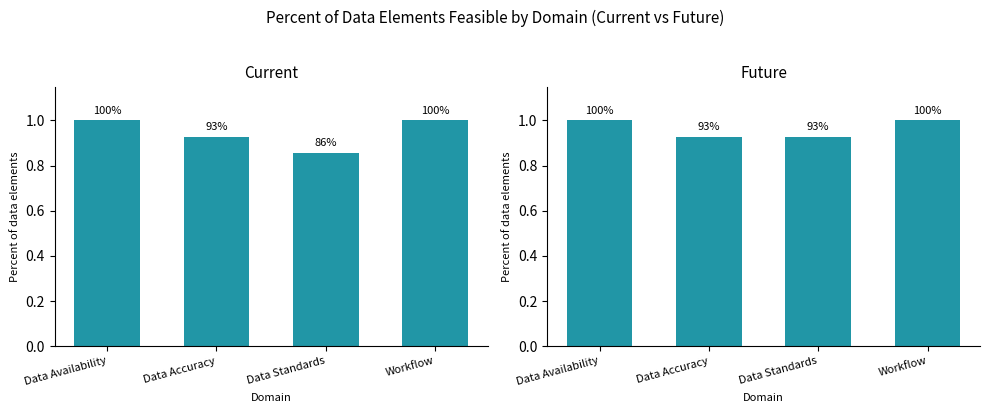

Which category has the lowest value in the Current series?

Data Standards